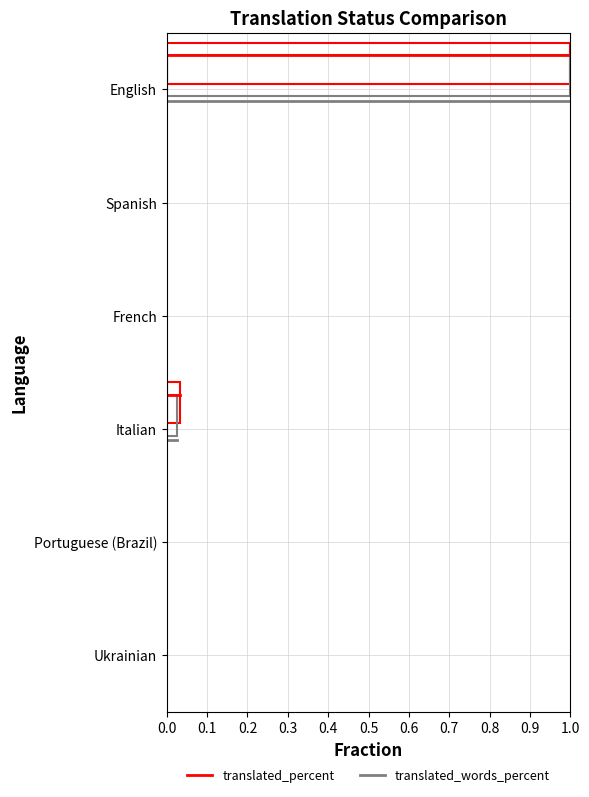

True or false: translated_words_percent has a value of 7.8 at 1.0.

False